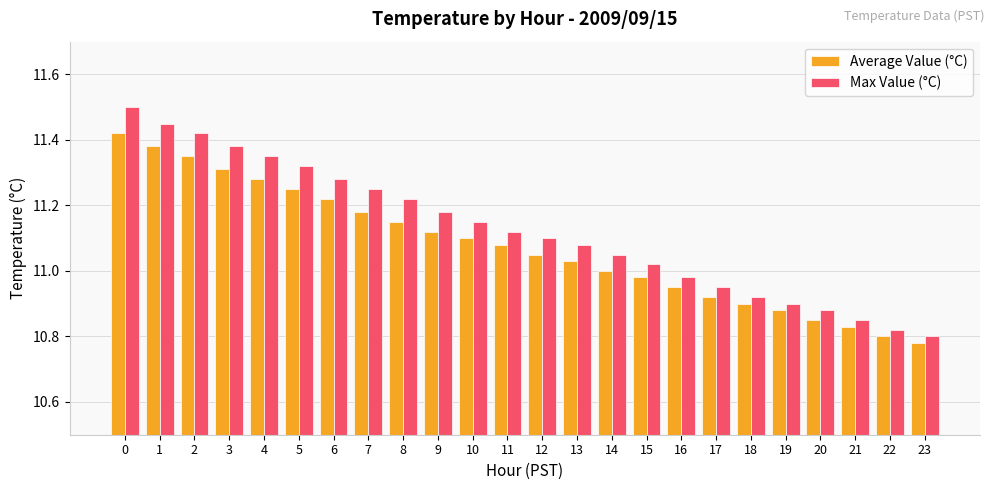

Which series has the largest range (max minus min)?

Max Value (°C)